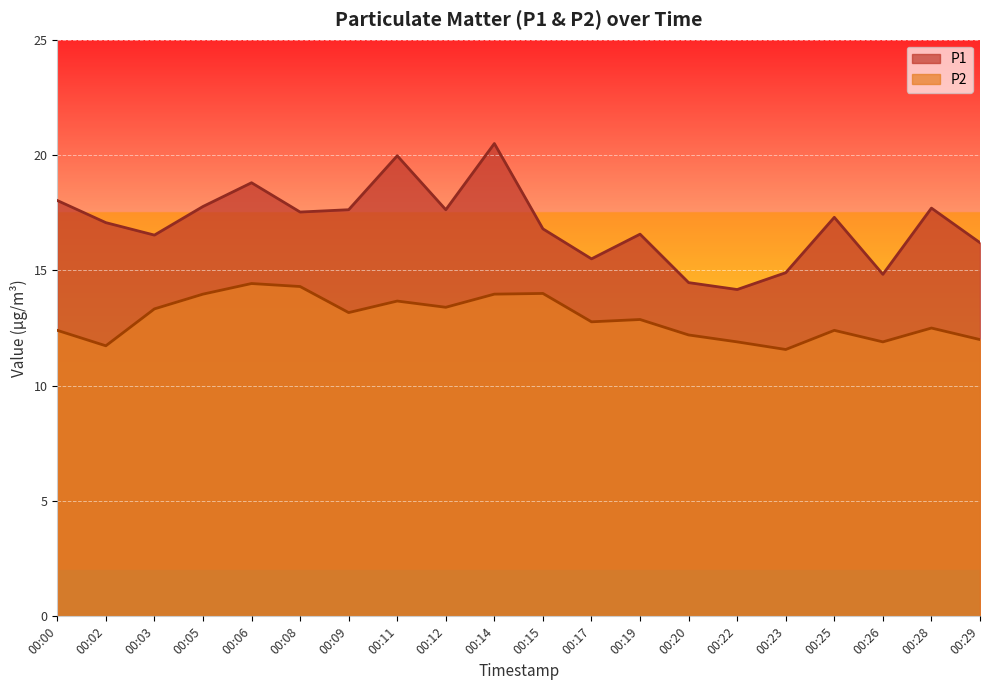

True or false: P2 has a value of 12.0 at 00:29.

True